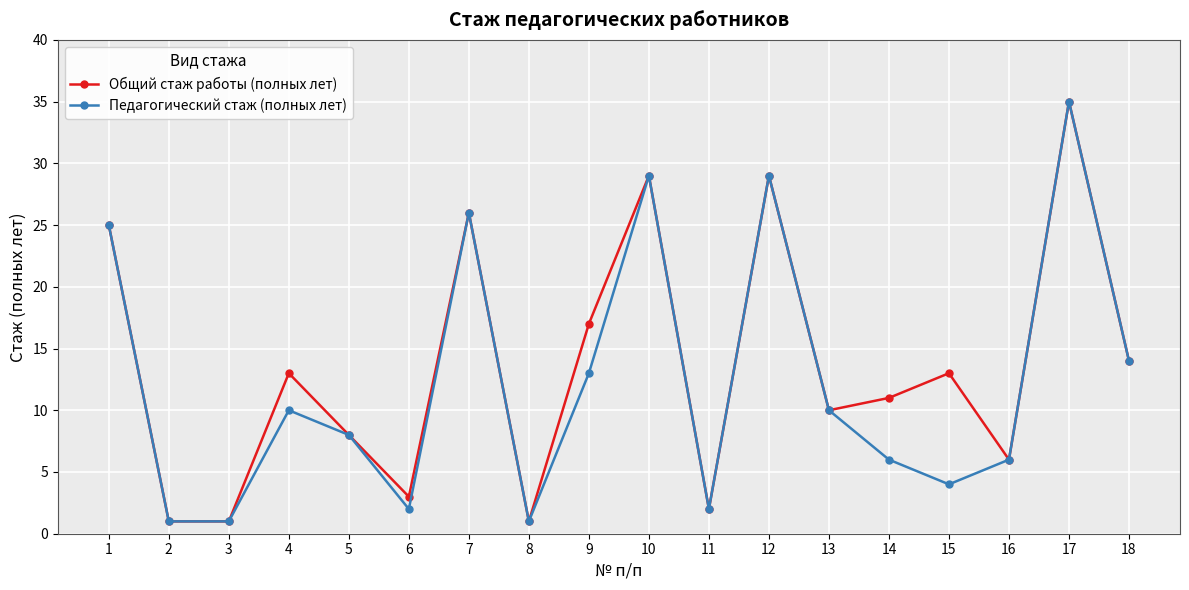

Where is Педагогический стаж (полных лет) nearest to the value 18?

18